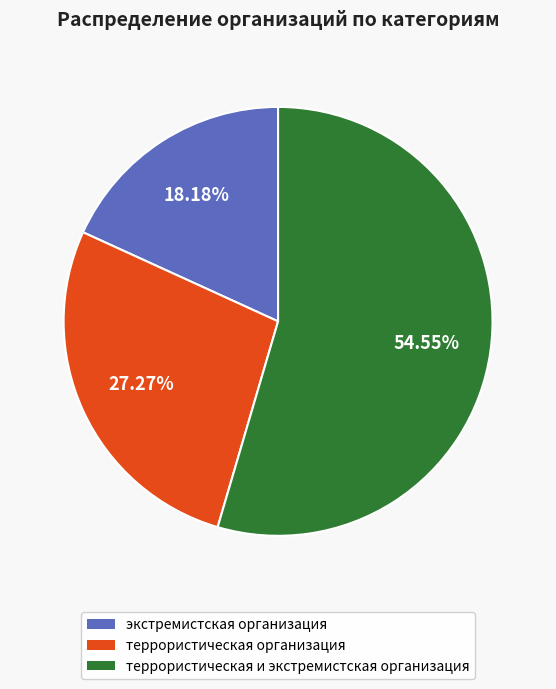

What is the ratio of the value at террористическая и экстремистская организация to the value at террористическая организация?

2.0